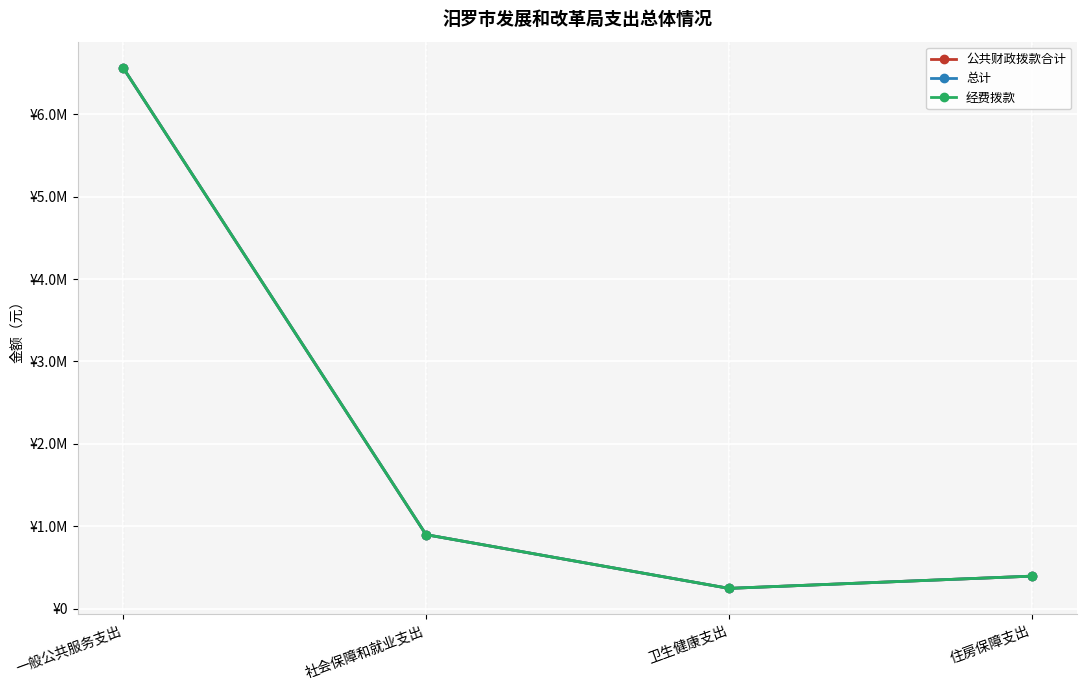

Does the chart have visible grid lines?

Yes